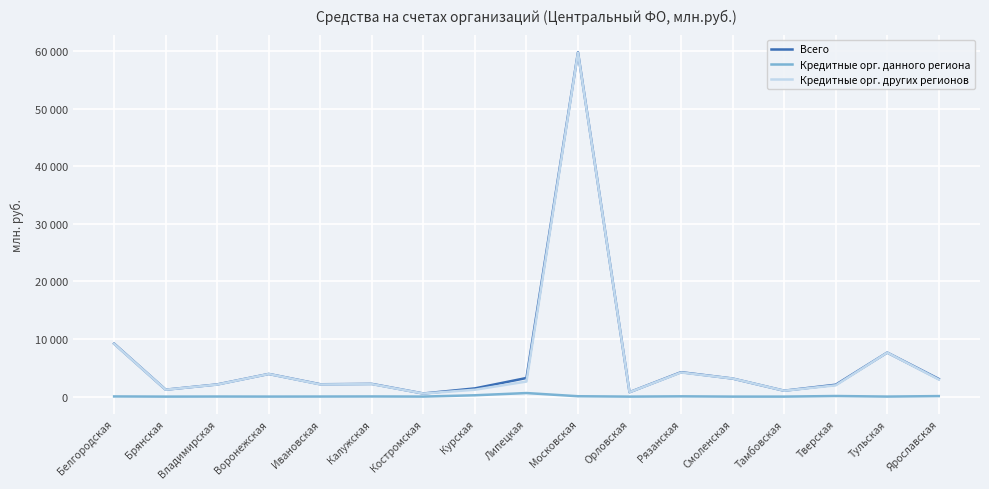

True or false: Кредитные орг. данного региона has a value of 4 at Воронежская.

True